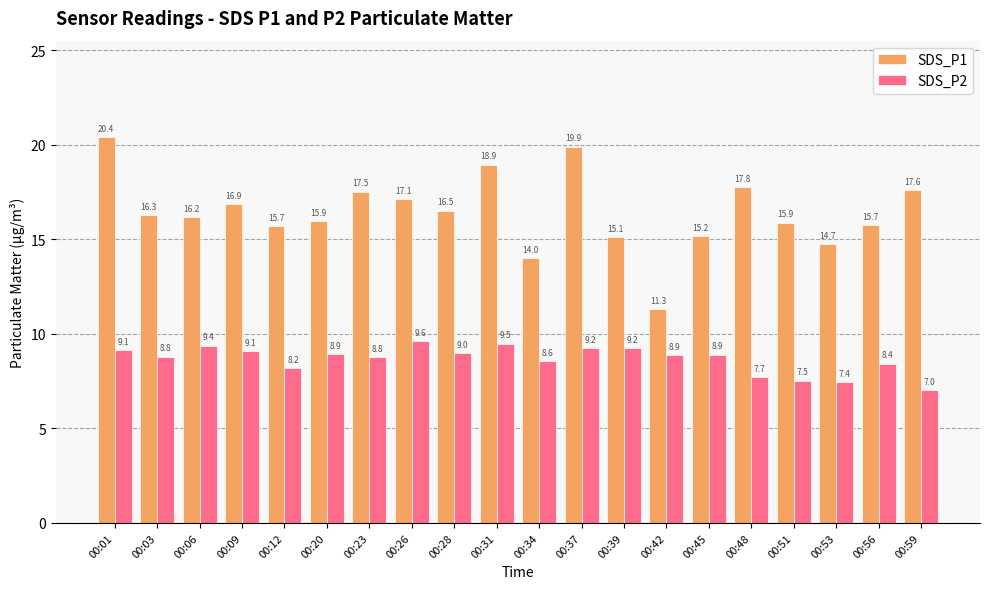

Rank the series by their maximum value, from highest to lowest.

SDS_P1, SDS_P2